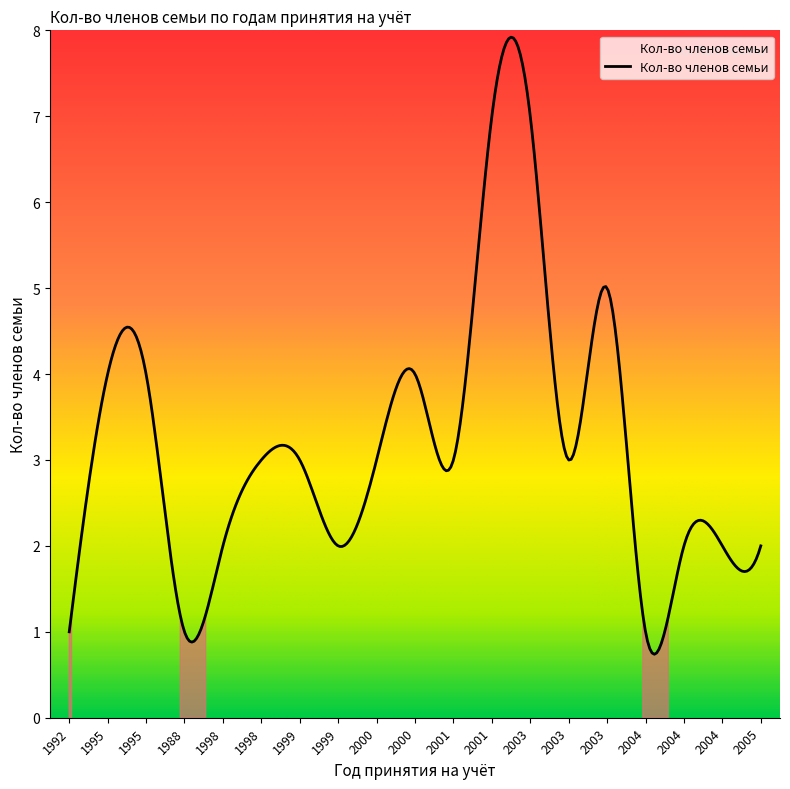

What is the difference between the maximum and minimum values?

7.2